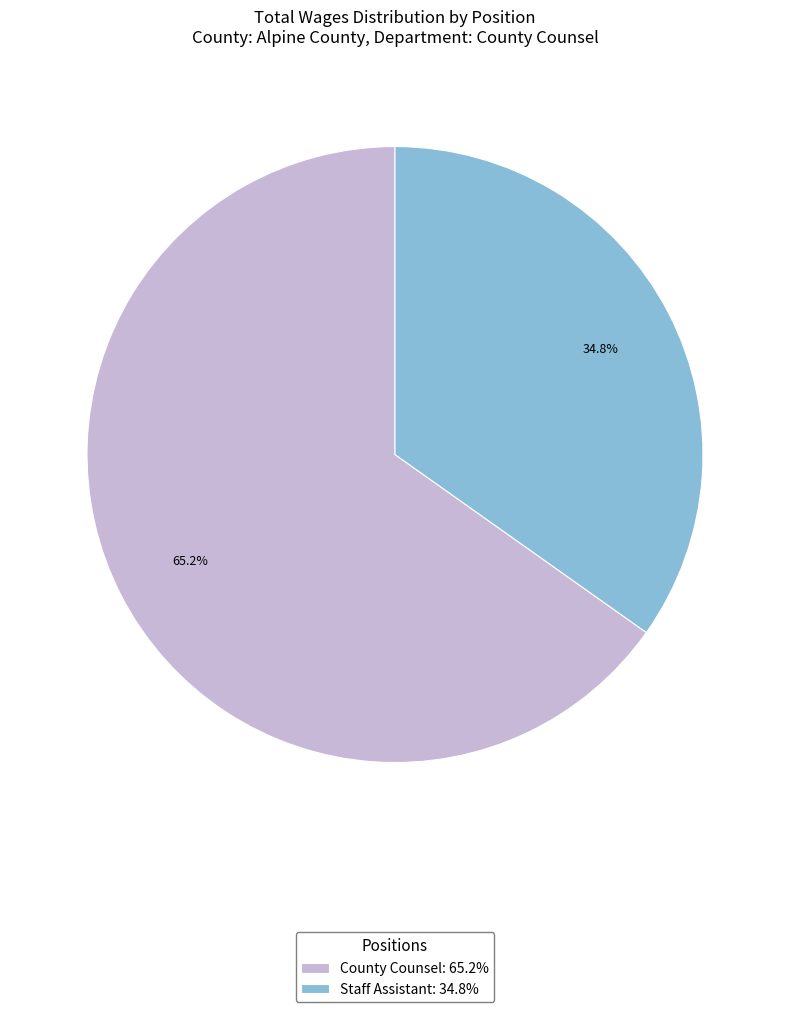

How many slices are in this pie chart?

2